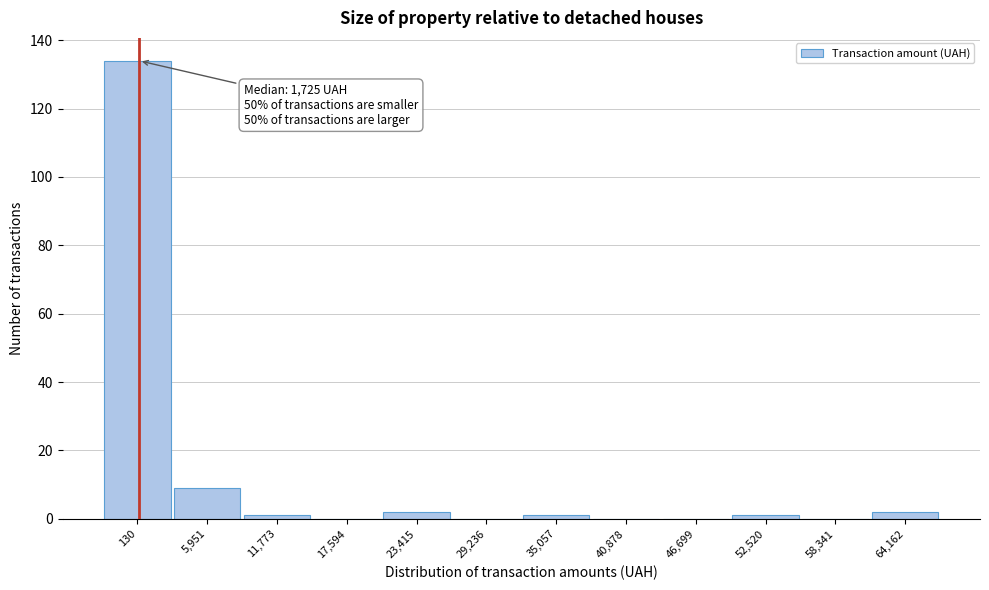

Reading left to right, extract all data points from this chart.

130=134	5,951=9	11,773=1	17,594=0	23,415=2	29,236=0	35,057=1	40,878=0	46,699=0	52,520=1	58,341=0	64,162=2